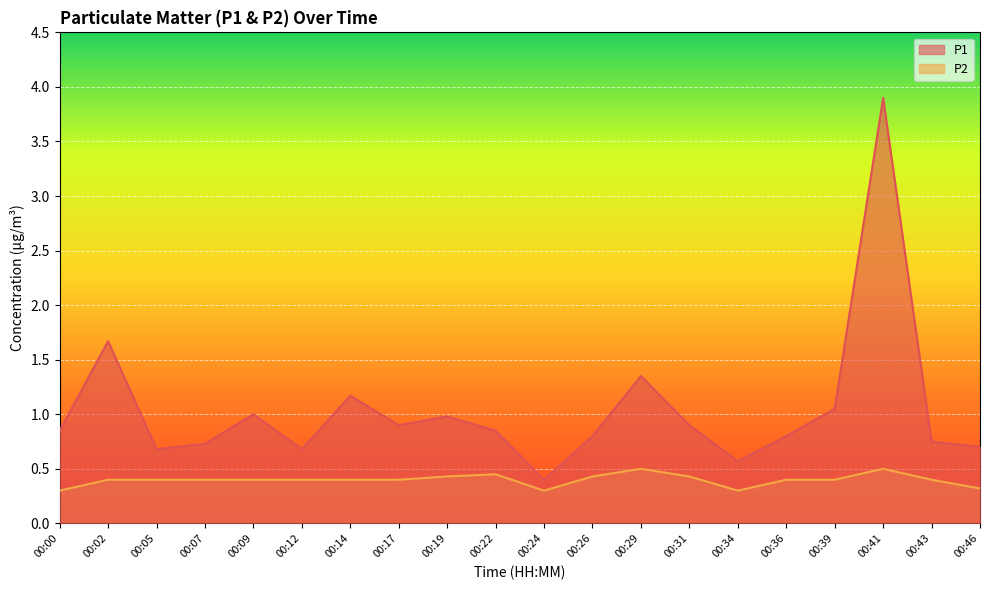

Reading left to right, extract all data points from this chart.

P1: 0.8	1.7	0.7	0.7	1.0	0.7	1.2	0.9	1.0	0.8	0.4	0.8	1.4	0.9	0.6	0.8	1.1	3.9	0.8	0.7
P2: 0.3	0.4	0.4	0.4	0.4	0.4	0.4	0.4	0.4	0.5	0.3	0.4	0.5	0.4	0.3	0.4	0.4	0.5	0.4	0.3